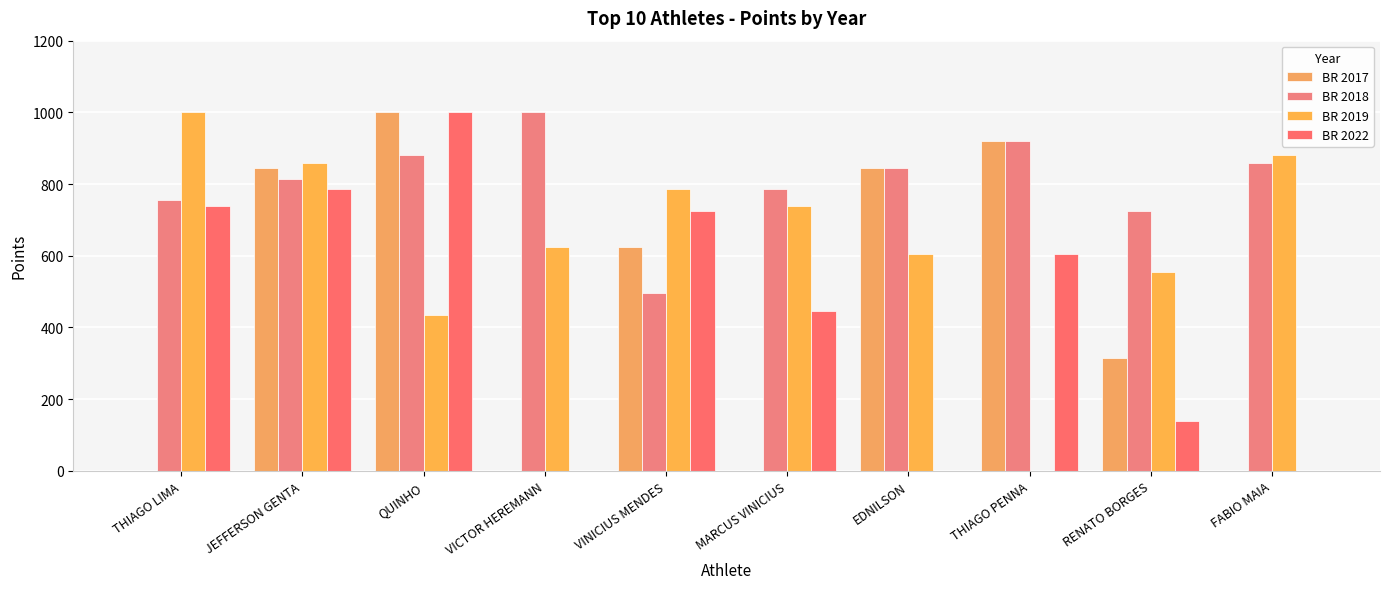

What is the average value of the BR 2017 series?

455